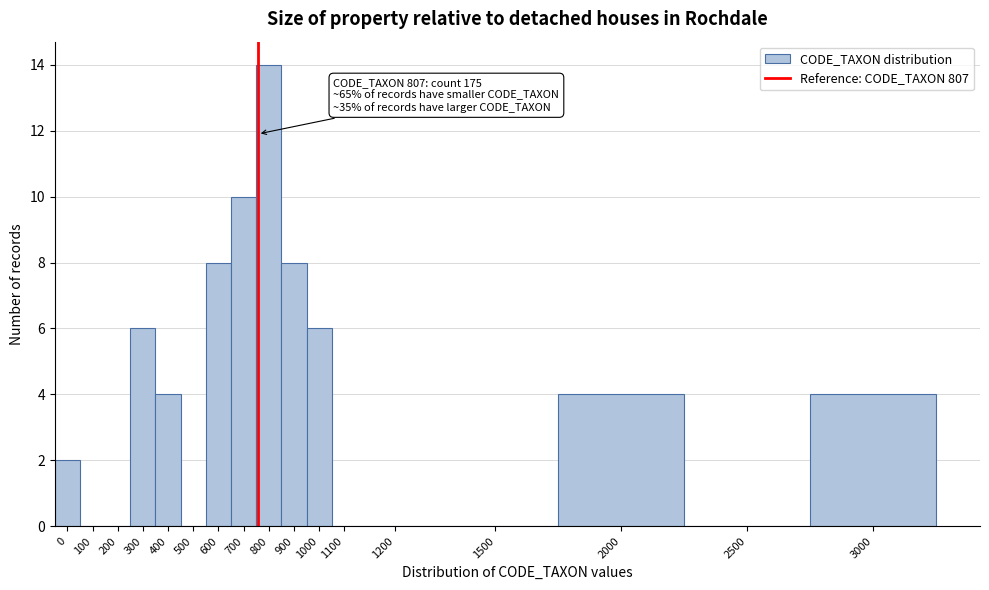

Reading left to right, list all the values displayed in this chart.

0=2	100=0	200=0	300=6	400=4	500=0	600=8	700=10	800=14	900=8	1000=6	1100=0	1200=0	1500=0	2000=4	2500=0	3000=4